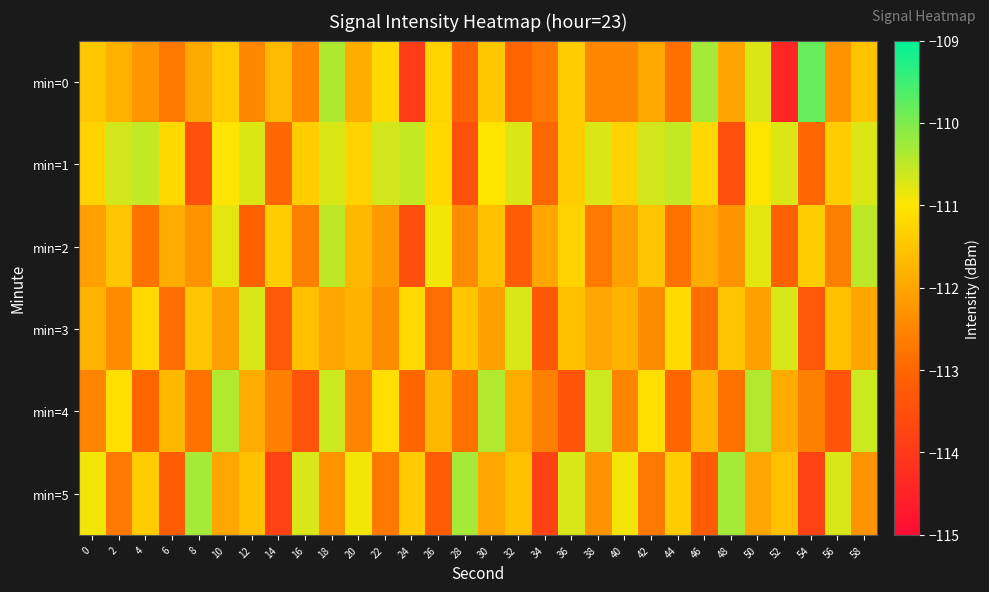

Which series has the largest total across all categories?

min=1